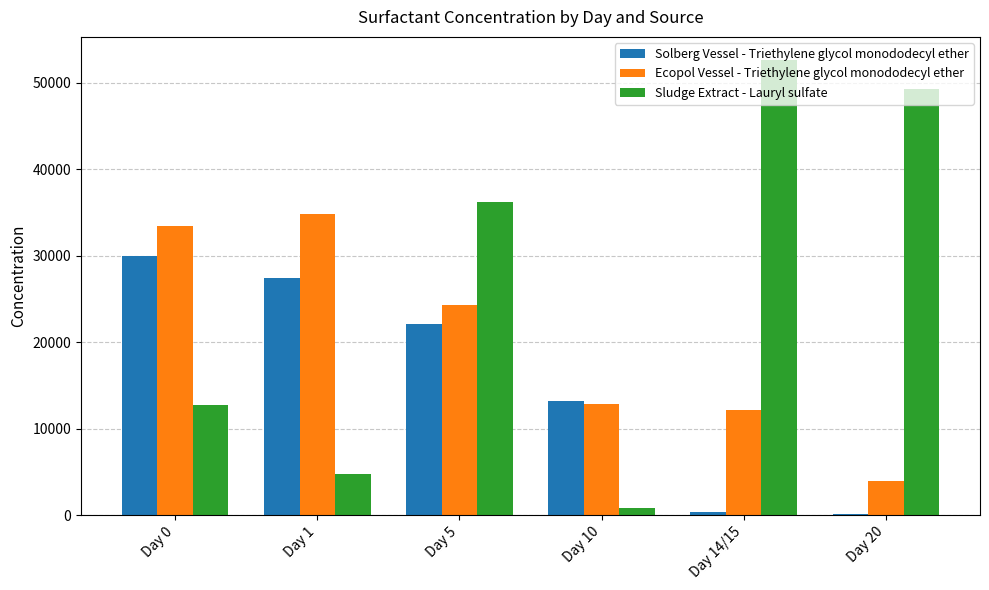

Which series has the largest total across all categories?

Sludge Extract - Lauryl sulfate